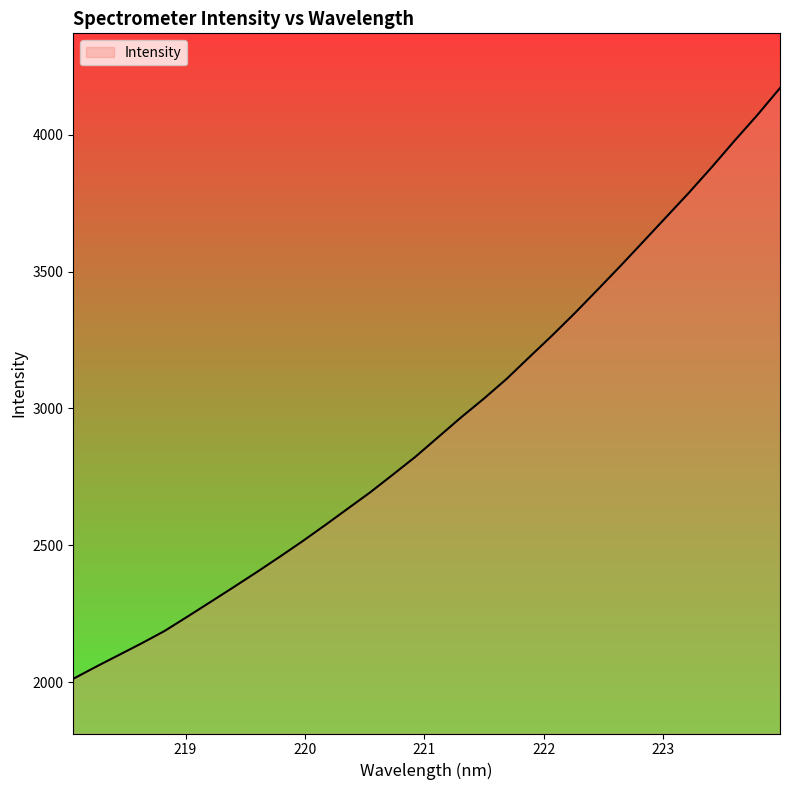

What is the difference between the maximum and minimum values?

2158.8